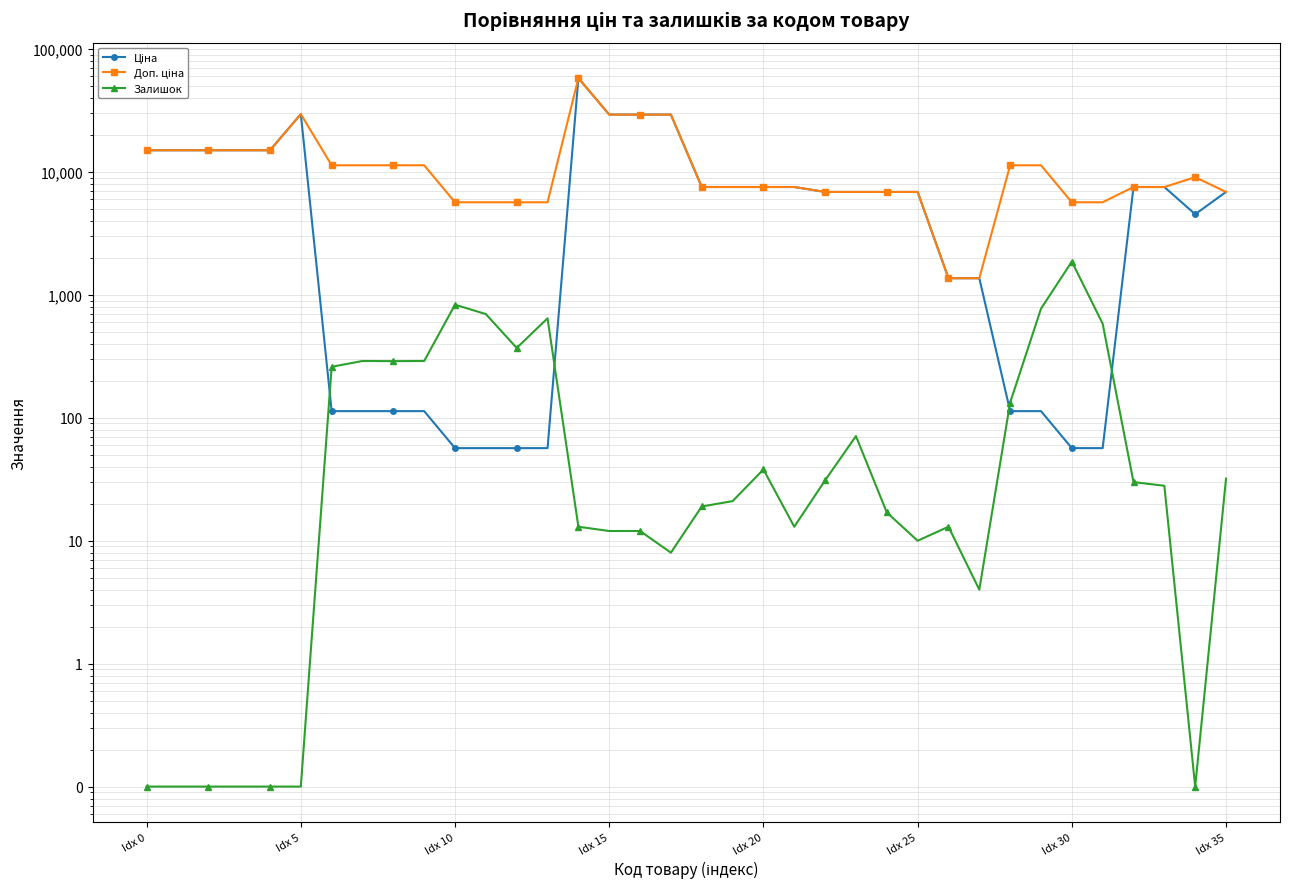

What is the label of the 15th point from the right?

21